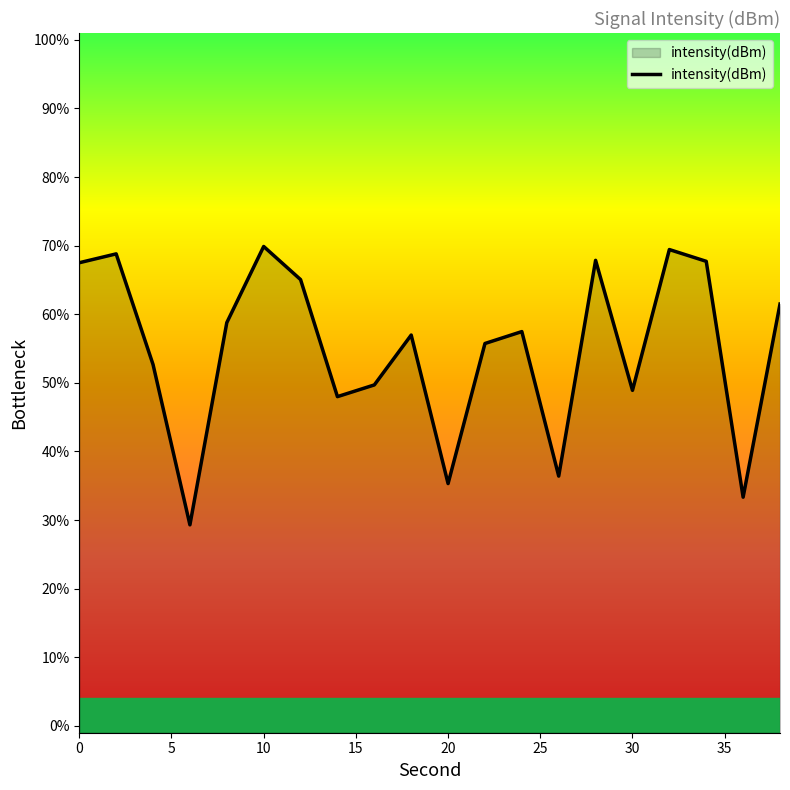

Is it true that the value at 10 is 69.9?

True